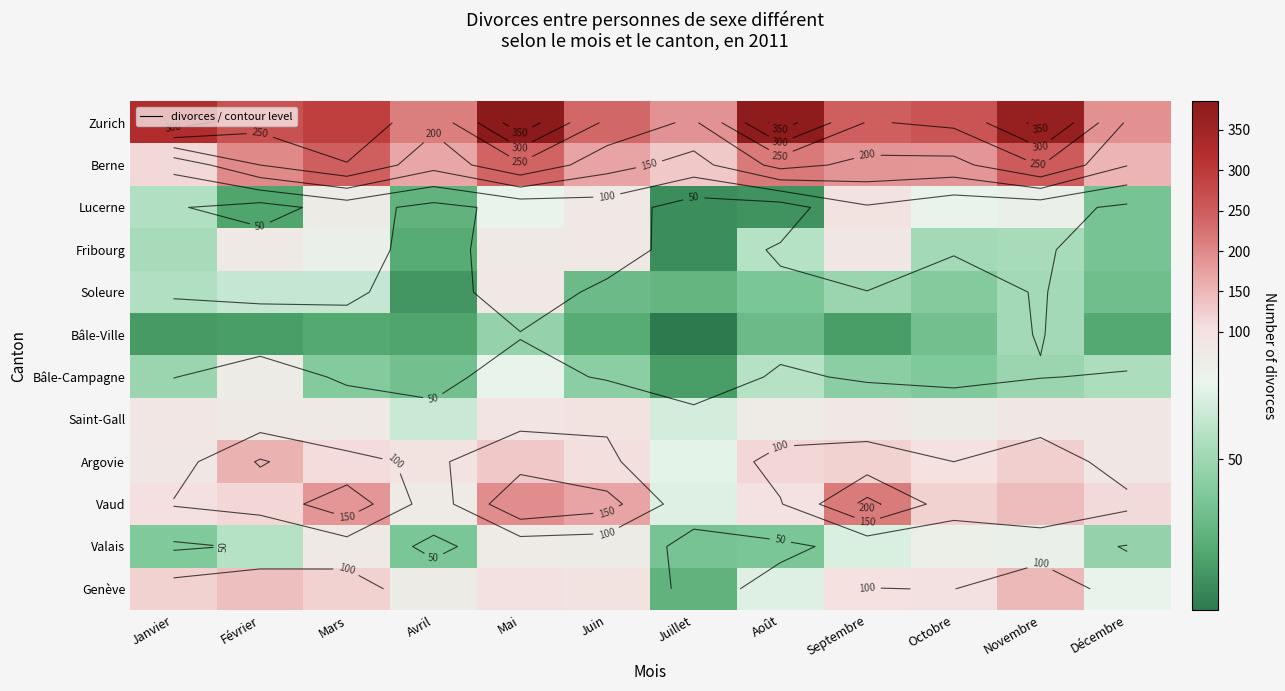

Which series has the largest total across all categories?

Zurich